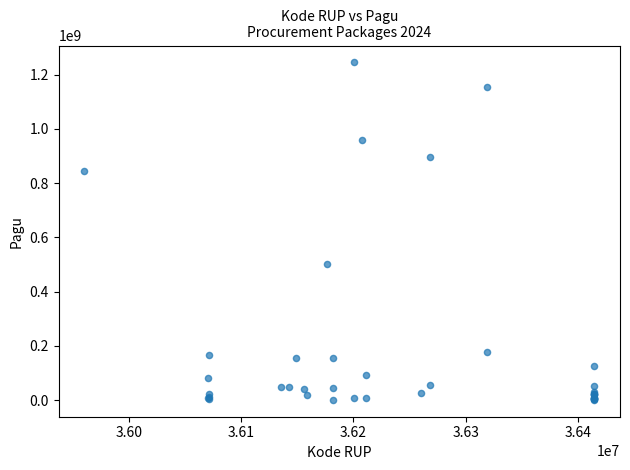

What Y value in the scatter plot is closest to 622840000?

499932000